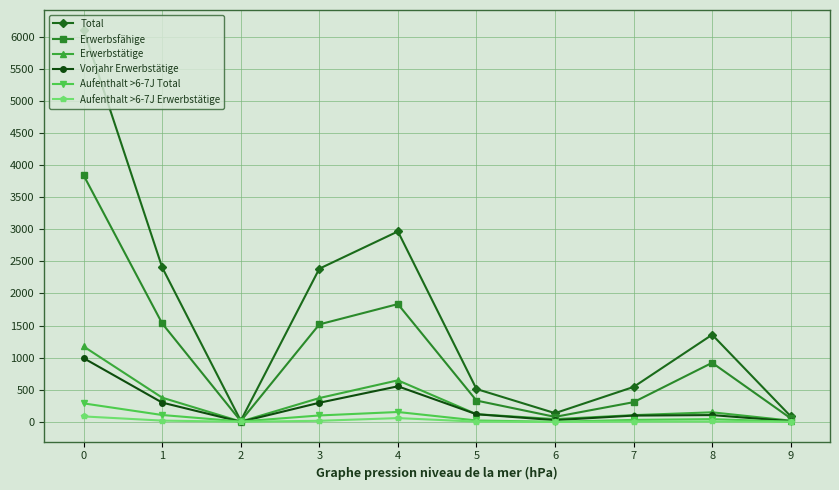

Rank the series at 0 from highest to lowest value.

Total, Erwerbsfähige, Erwerbstätige, Vorjahr Erwerbstätige, Aufenthalt >6-7J Total, Aufenthalt >6-7J Erwerbstätige